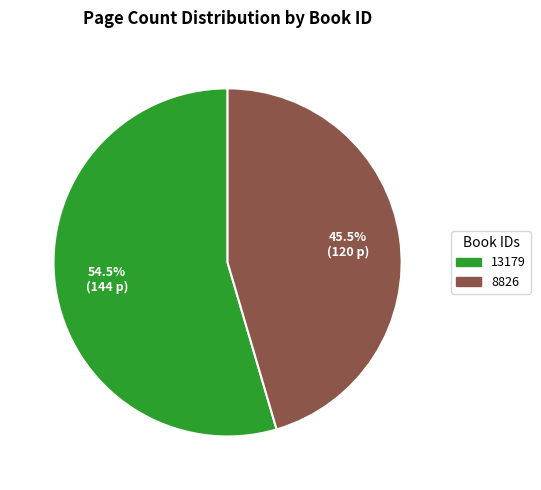

Is the sum of 13179 and 8826 greater than half?

Yes